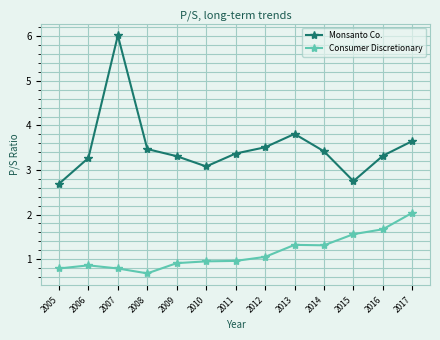

True or false: Consumer Discretionary and Monsanto Co. cross at least once.

False